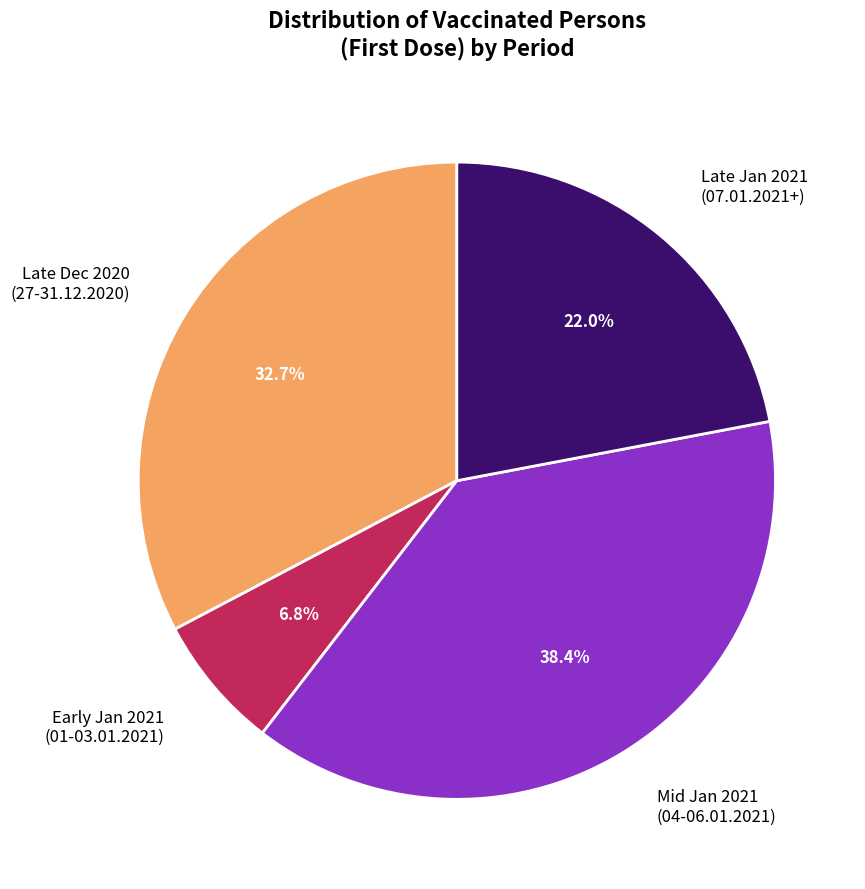

Which slice is the smallest?

Early Jan 2021 (01-03.01.2021)